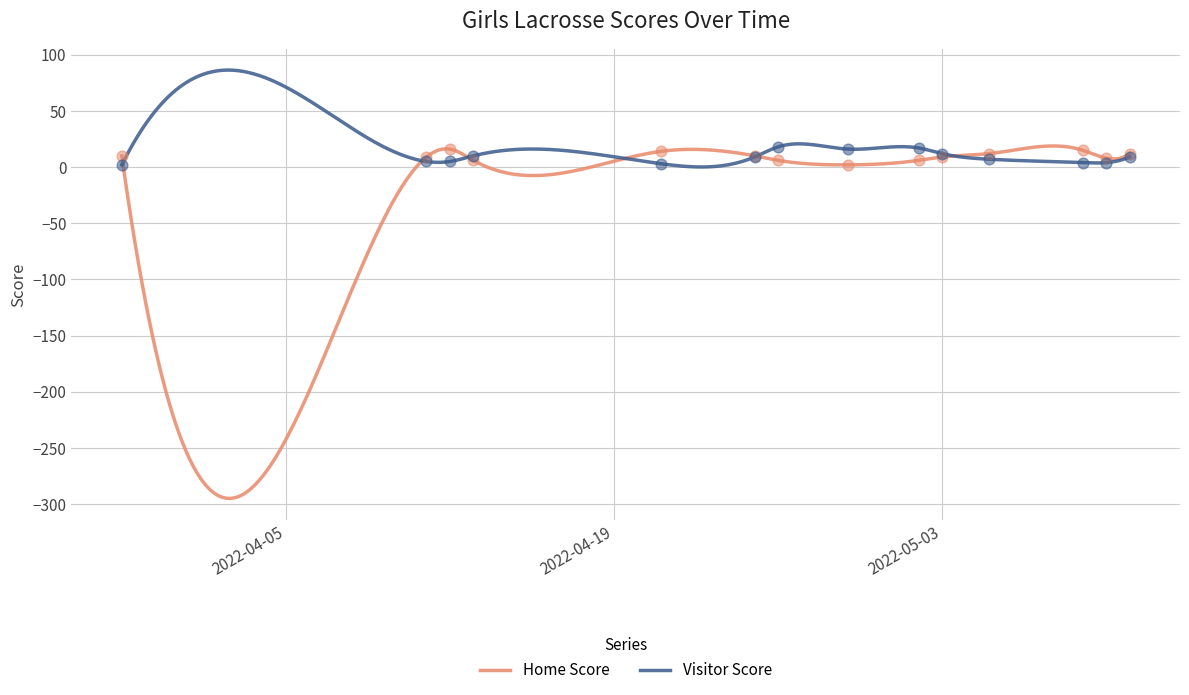

At how many categories does at least one series exceed 2?

14